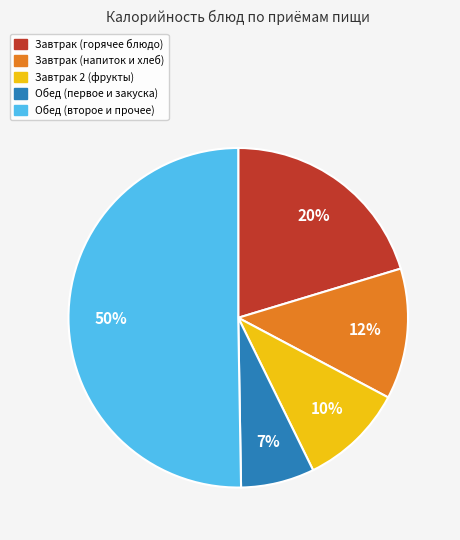

To the nearest percent, what is the average slice percentage?

20%